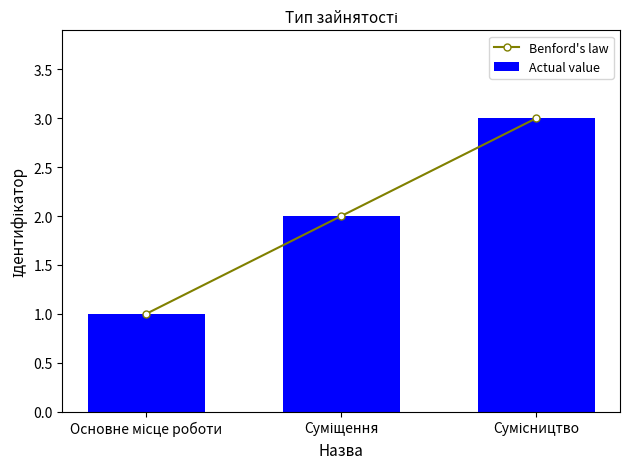

What is the average value of the Benford's law series?

2